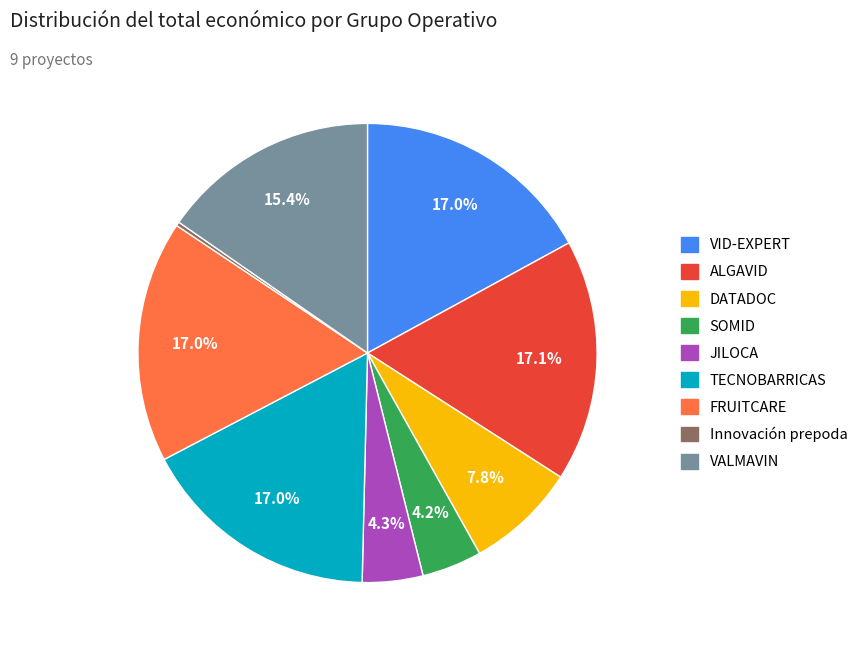

To the nearest percent, what is the combined percentage of DATADOC and JILOCA?

12%